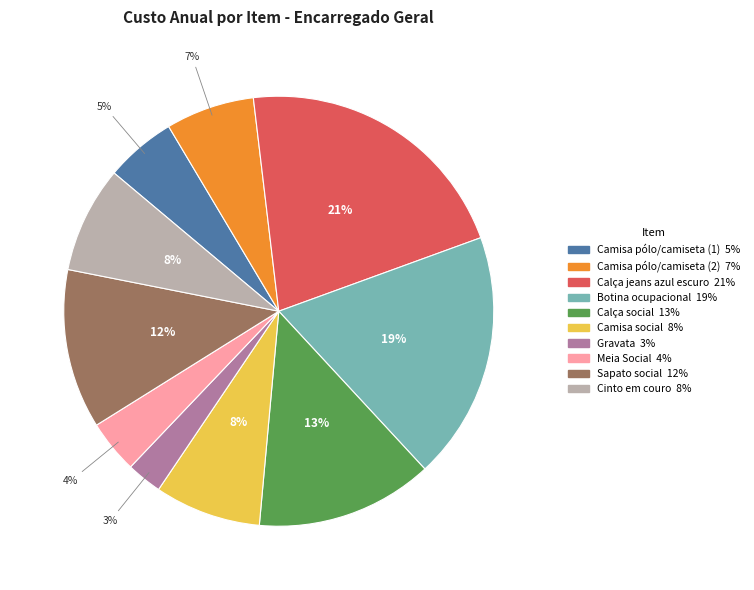

Do Meia Social and Camisa pólo/camiseta (2) together represent more than half of the pie?

No